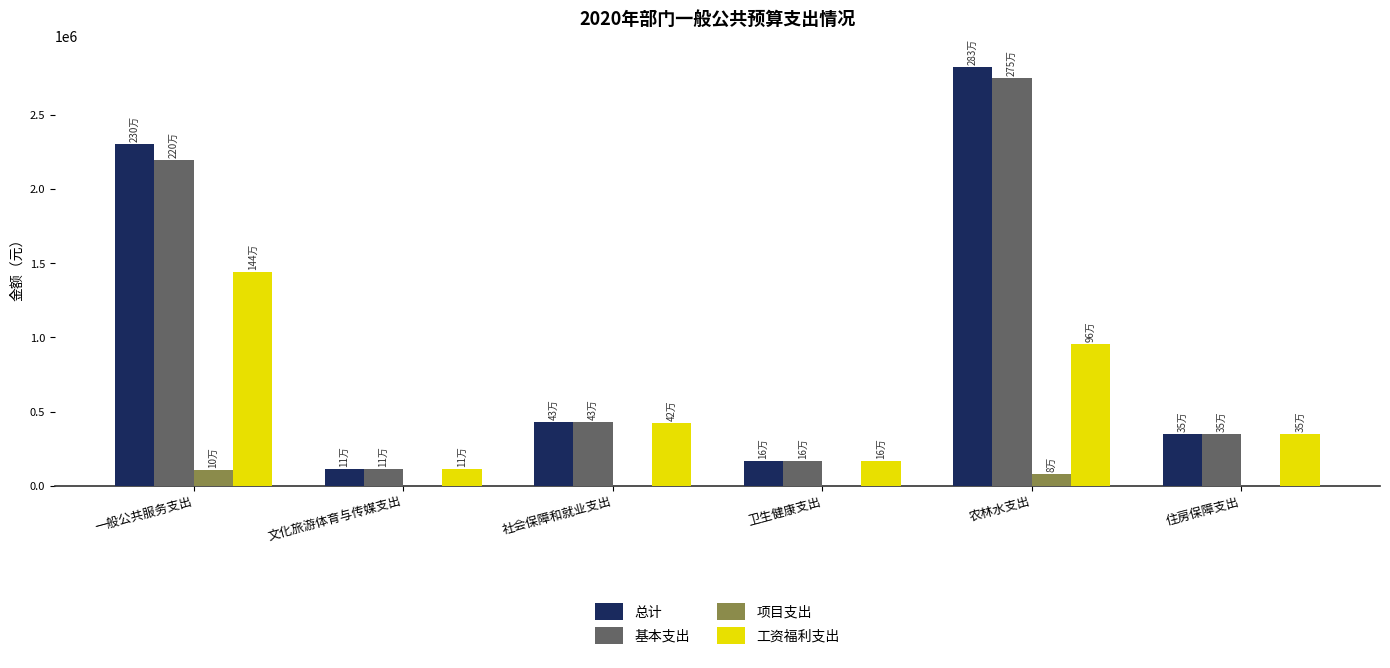

How many groups of bars are there?

6